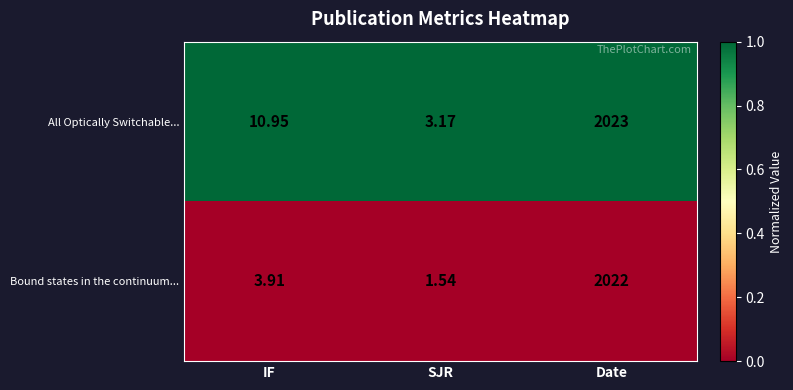

List the series in order of their peak value, lowest first.

Bound states in the continuum..., All Optically Switchable...